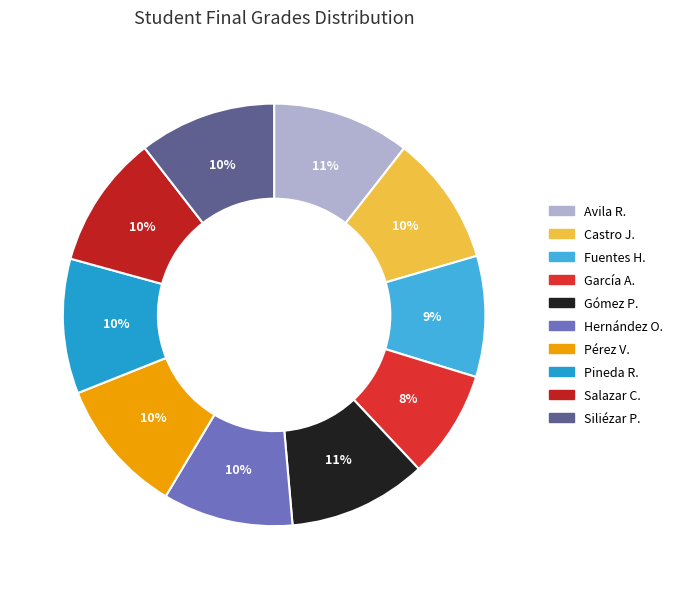

What is the largest slice in the pie chart?

Gómez Prado, Lester David